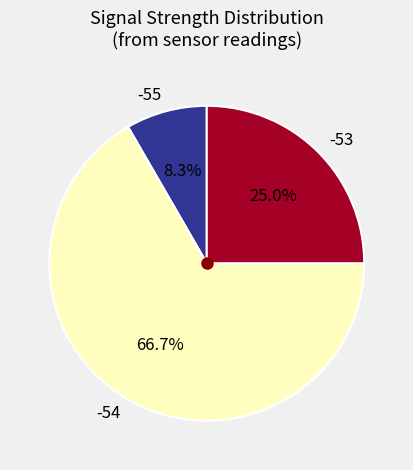

Does any single category account for the majority?

Yes